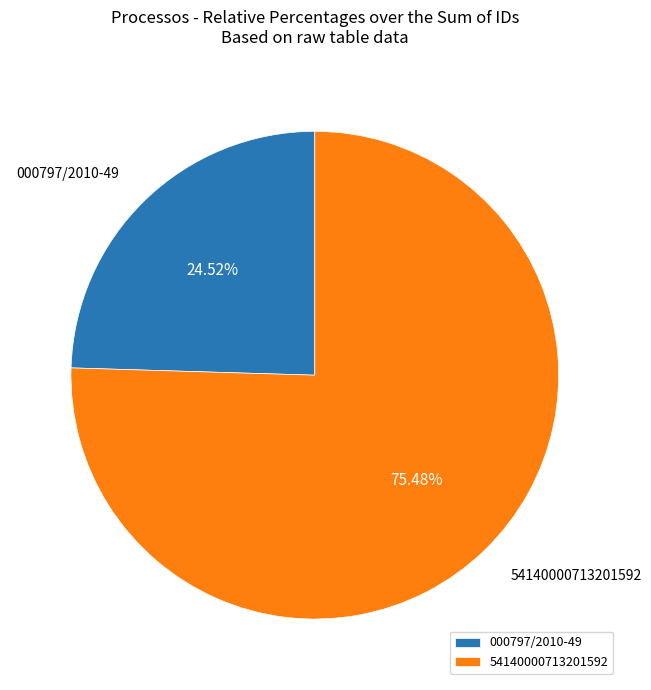

To the nearest percent, what portion does 54140000713201592 represent?

75%